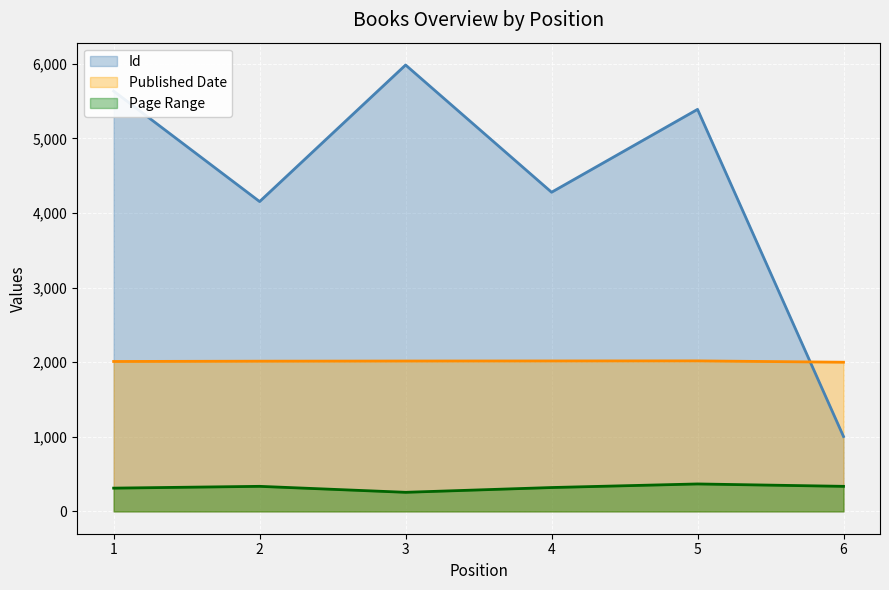

Reading left to right, transcribe all the data shown in this chart.

Id: 5635	4154	5985	4279	5390	1004
Published Date: 2010	2014	2016	2017	2018	2000
Page Range: 312	336	256	320	368	336